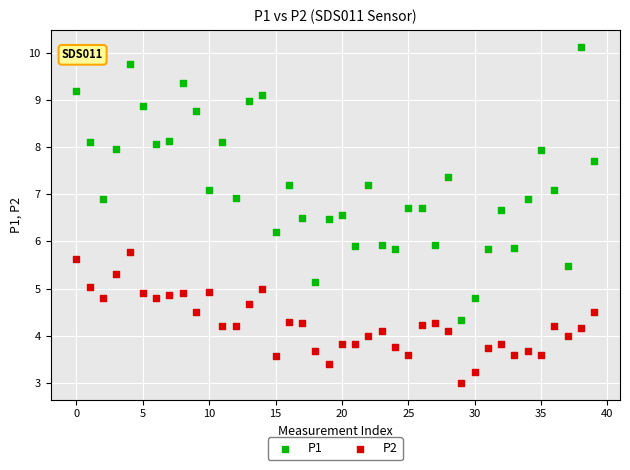

Across all data points, what is the range of Y values (max minus min)?

7.1